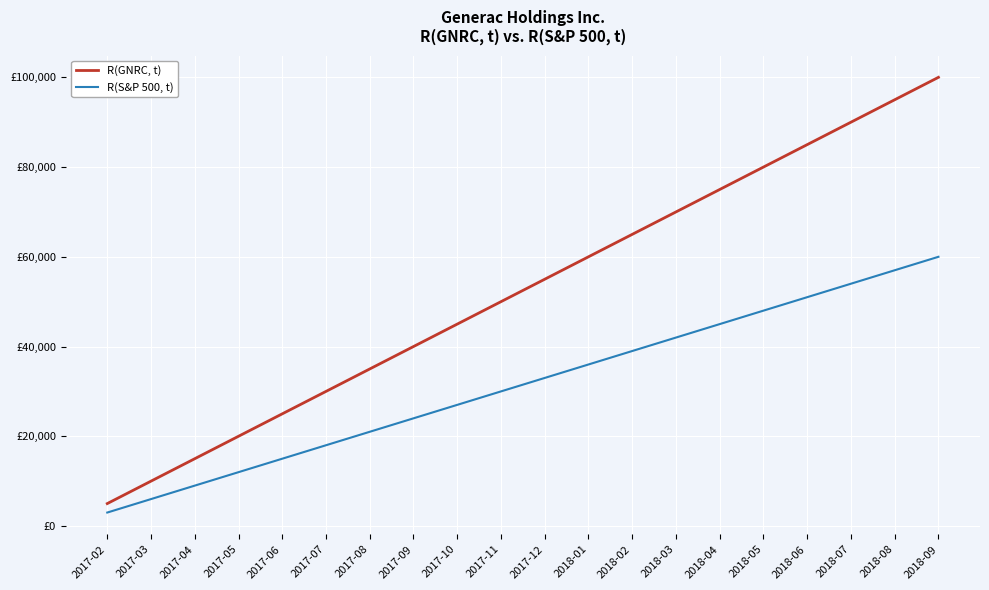

True or false: R(GNRC, t) and R(S&P 500, t) intersect in this chart.

False